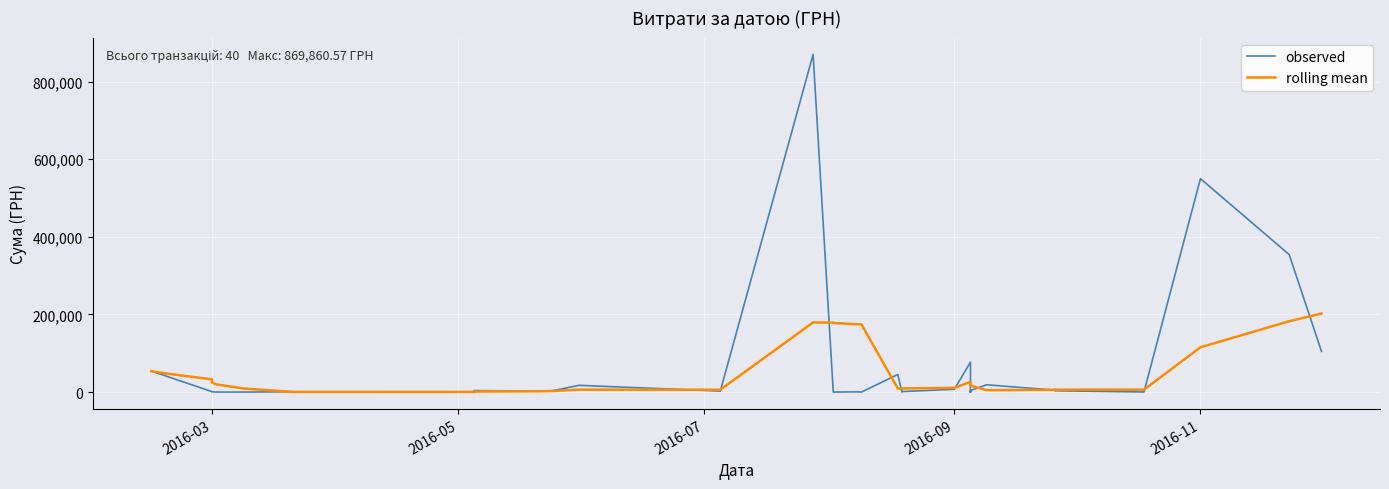

What is the difference between the maximum and second lowest values in the observed series?

869779.1